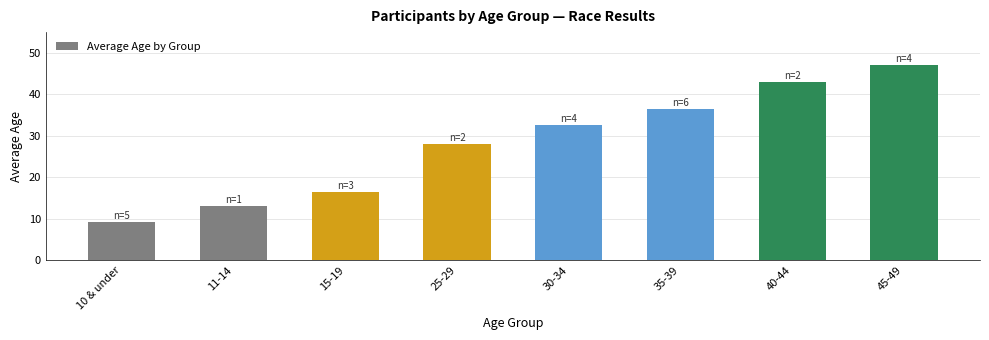

What is the sum of the values at 11-14 and 45-49?

60.0